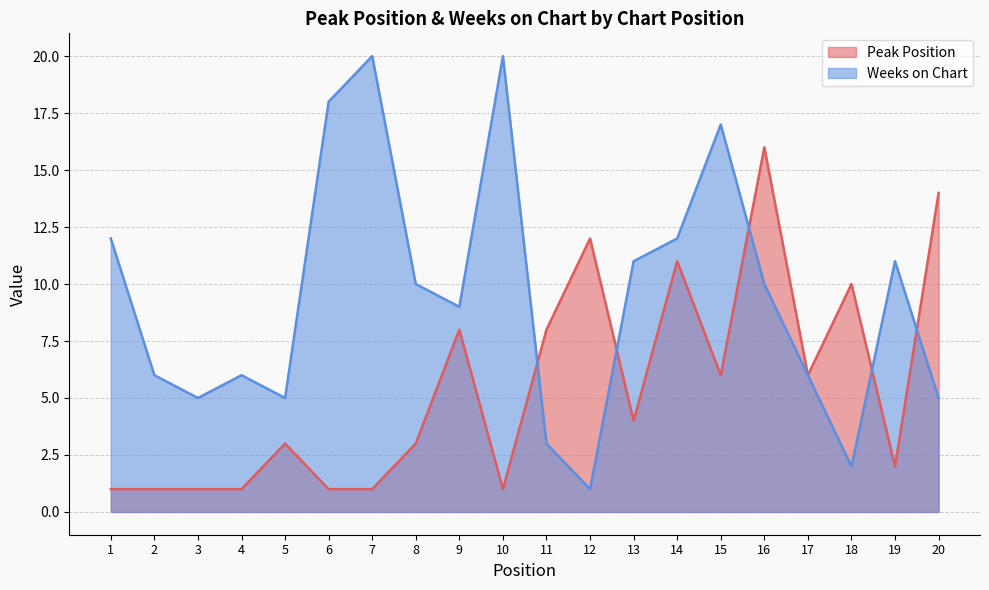

How many data points does each series have?

20